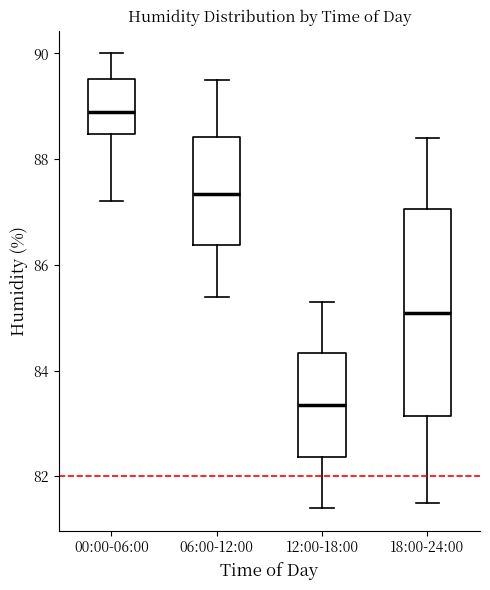

Reading left to right, transcribe this box plot: for each box, give where its median line is, the range the box spans, and where its two whiskers end, as read against the y-axis. The values are not printed on the chart, so give them approximately, as read against the axis.

00:00-06:00: median 89.0, box 88.4 to 89.6, whiskers 87.2 to 90.0
06:00-12:00: median 87.4, box 86.4 to 88.4, whiskers 85.4 to 89.6
12:00-18:00: median 83.4, box 82.4 to 84.4, whiskers 81.4 to 85.4
18:00-24:00: median 85.2, box 83.2 to 87.0, whiskers 81.6 to 88.4